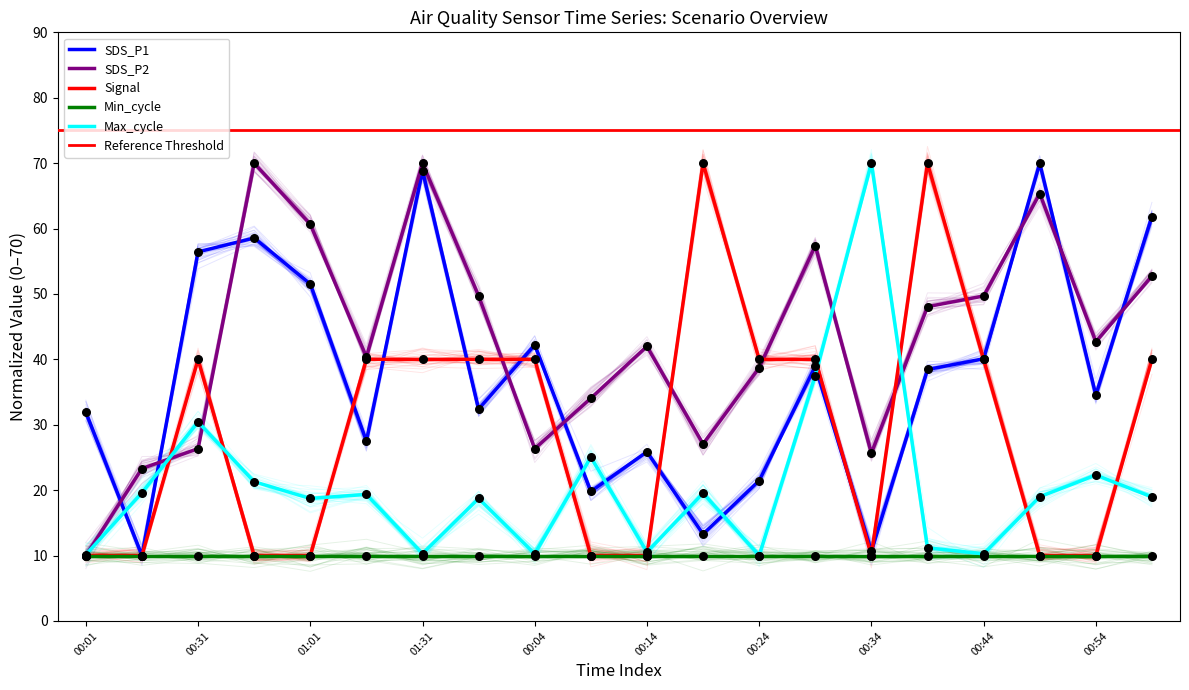

At how many categories does at least one series exceed 12?

20